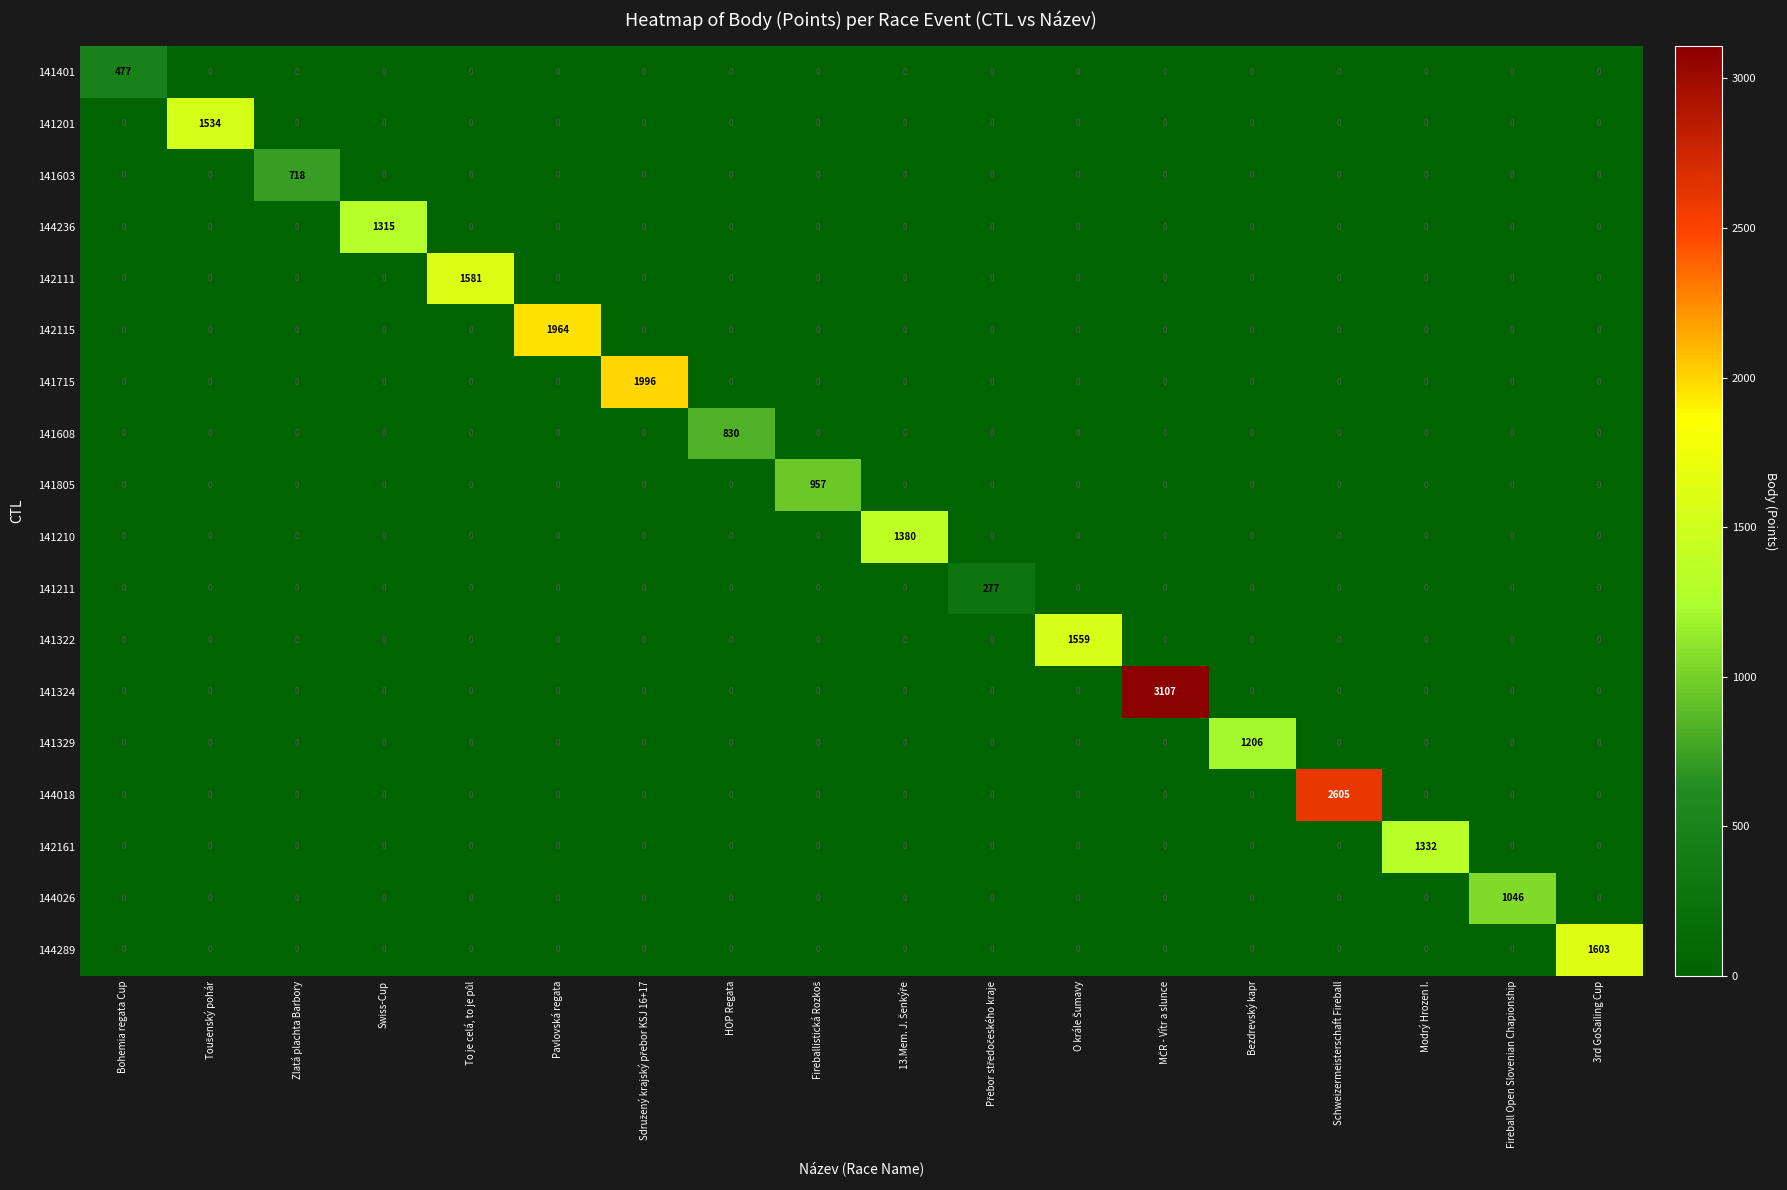

What is the difference between the highest and lowest values at Zlatá plachta Barbory?

718